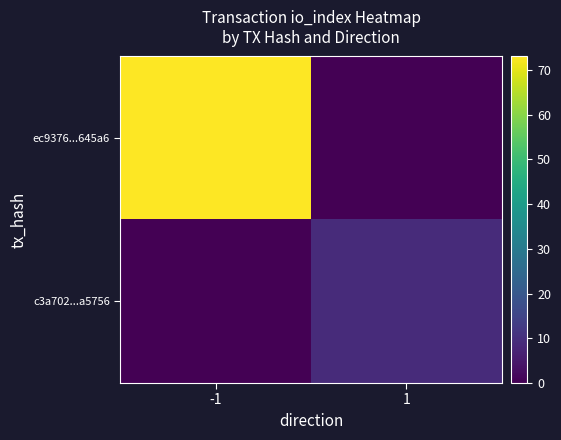

What is the total value across all series at 1?

9